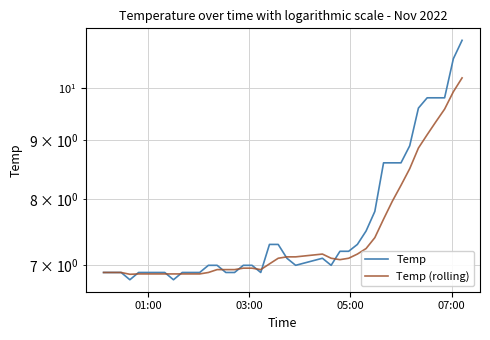

Reading left to right, list all the values displayed in this chart.

Temp: 6.9	6.9	6.9	6.8	6.9	6.9	6.9	6.9	6.8	6.9	6.9	6.9	7.0	7.0	6.9	6.9	7.0	7.0	6.9	7.3	7.3	7.1	7.0	7.1	7.0	7.2	7.2	7.3	7.5	7.8	8.6	8.6	8.6	8.9	9.6	9.8	9.8	9.8	10.6	11.0
Temp (rolling): 6.9	6.9	6.9	6.9	6.9	6.9	6.9	6.9	6.9	6.9	6.9	6.9	6.9	6.9	6.9	6.9	7.0	7.0	6.9	7.0	7.1	7.1	7.1	7.2	7.1	7.1	7.1	7.2	7.2	7.4	7.7	8.0	8.2	8.5	8.9	9.1	9.3	9.6	9.9	10.2